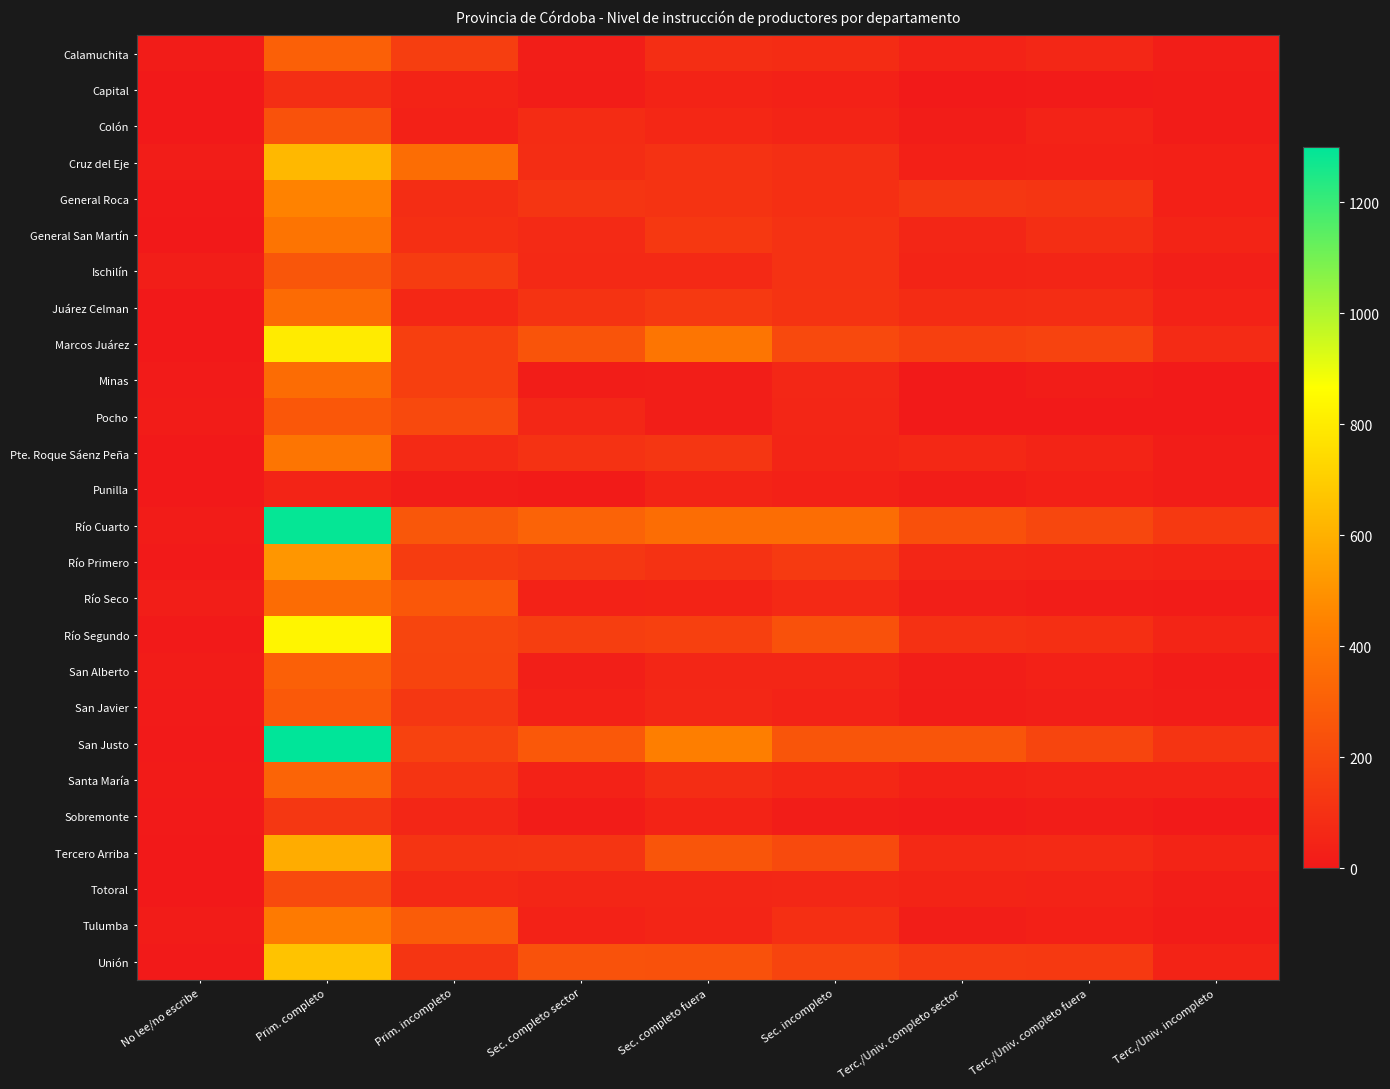

Which series has the widest spread of values?

San Justo